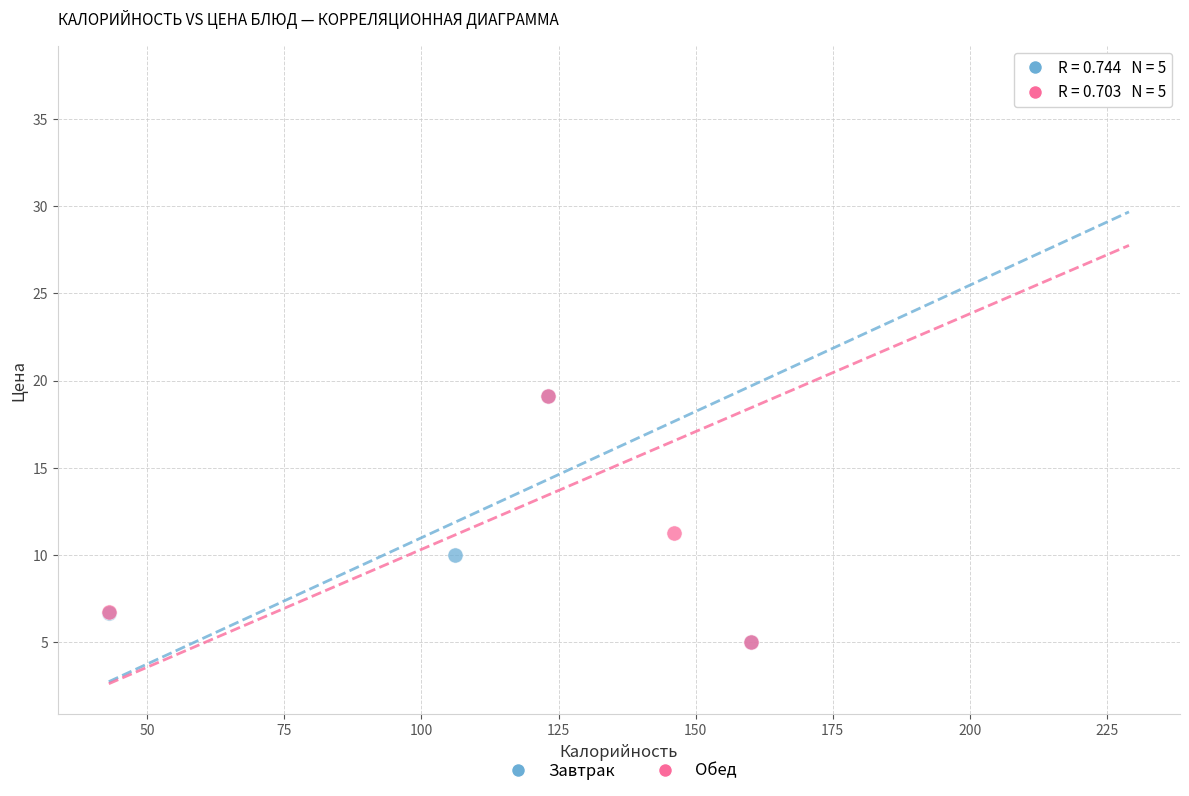

Which series has the widest spread of Y values?

Завтрак